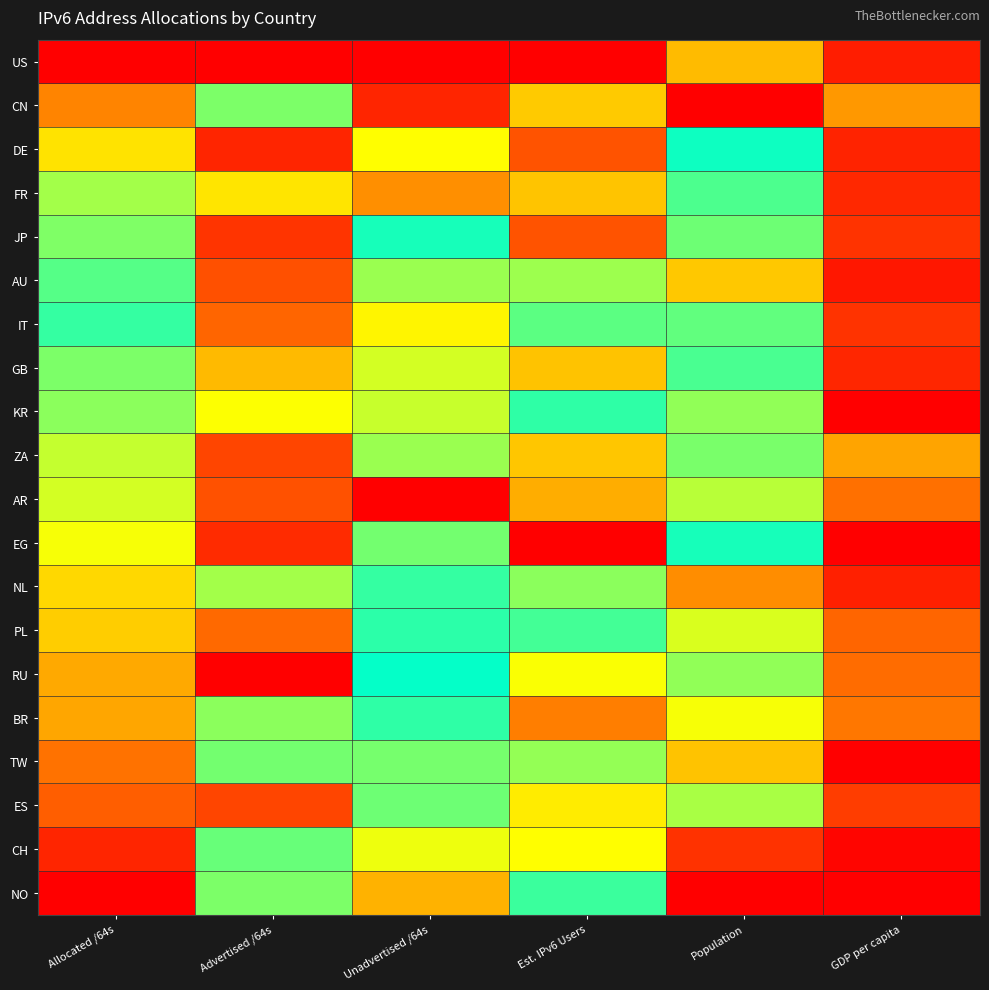

List the series in order of their peak value, highest first.

US, CN, NO, CH, AU, NL, DE, GB, FR, JP, IT, ES, AR, PL, RU, BR, ZA, KR, TW, EG